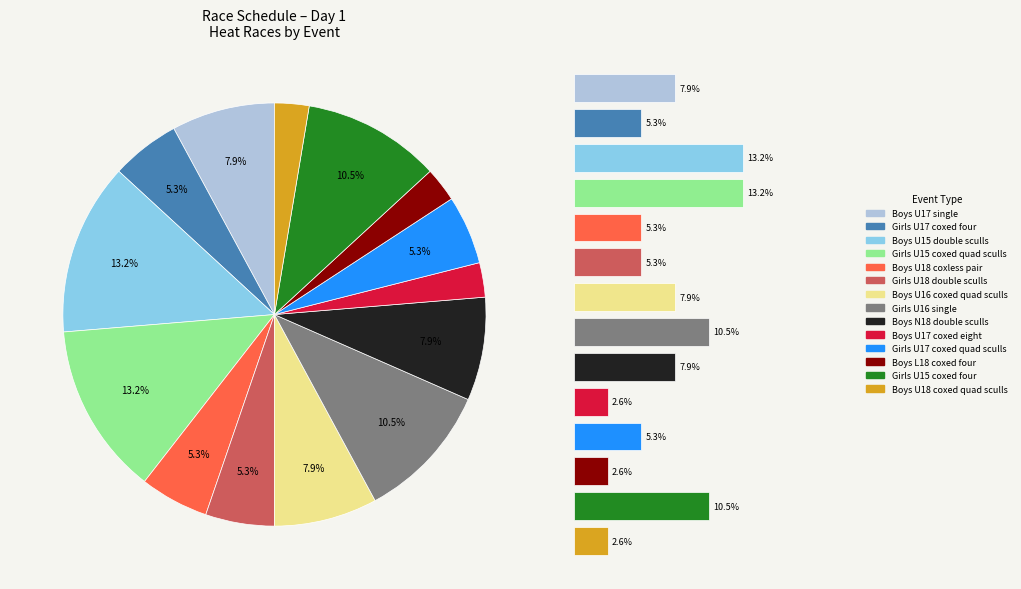

How many segments does this pie chart have?

14